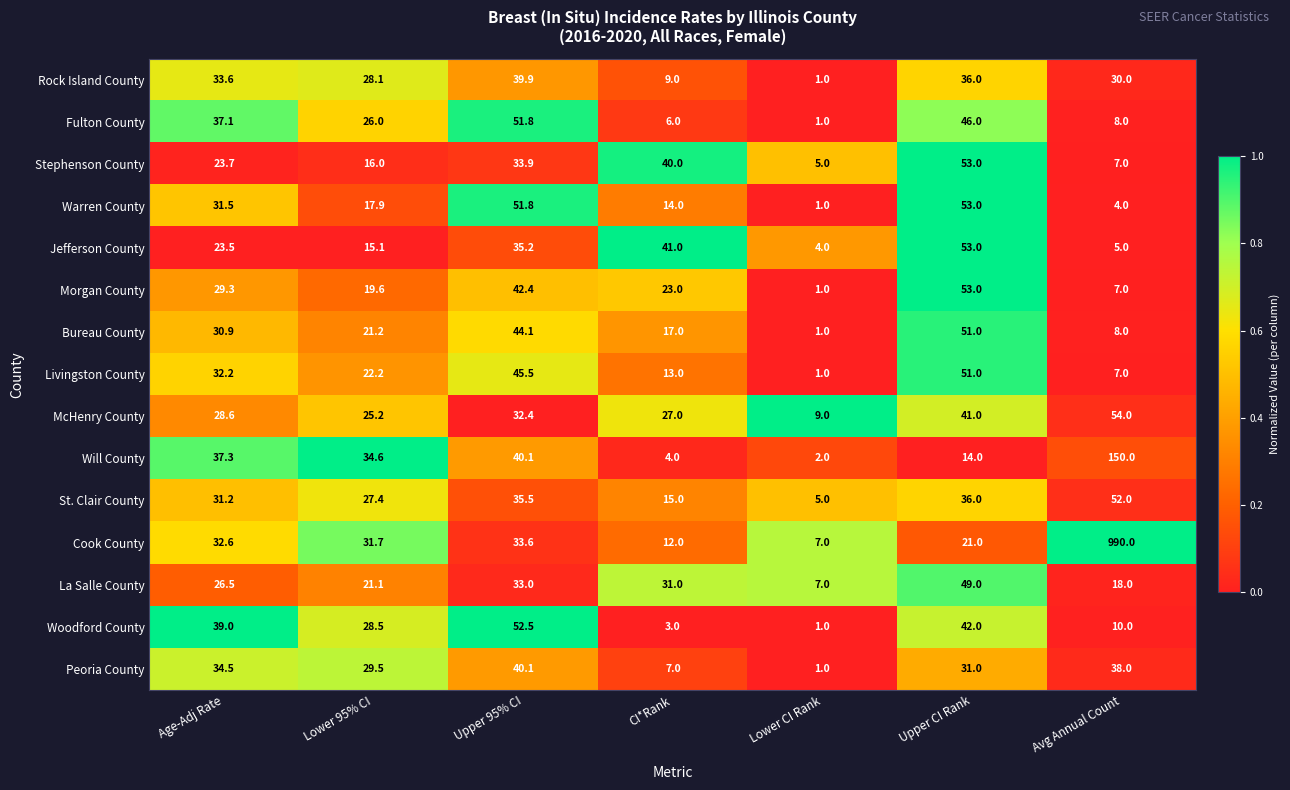

Is it true that Fulton County equals 1.0 at Lower CI Rank?

True